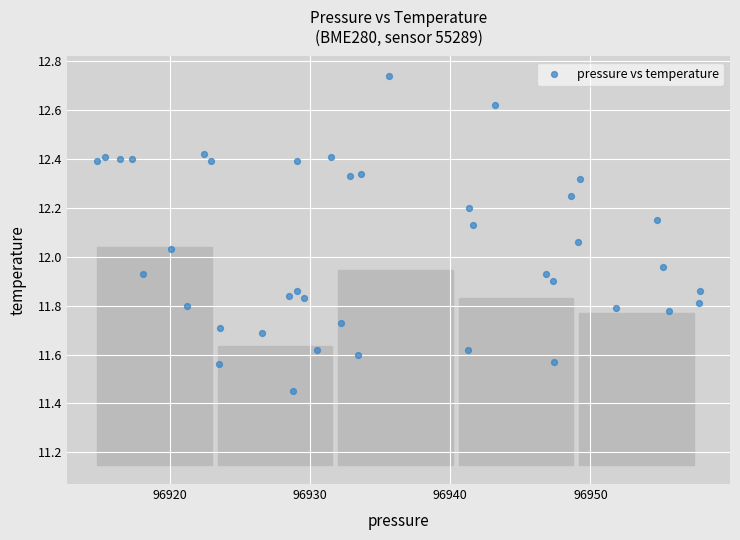

What is the range of X values (max minus min)?

43.0